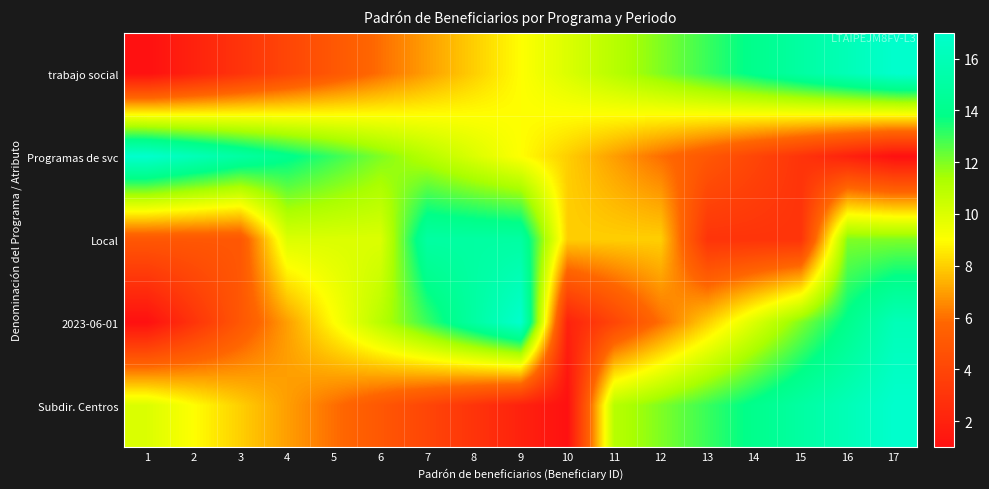

How many distinct data groups are displayed?

5